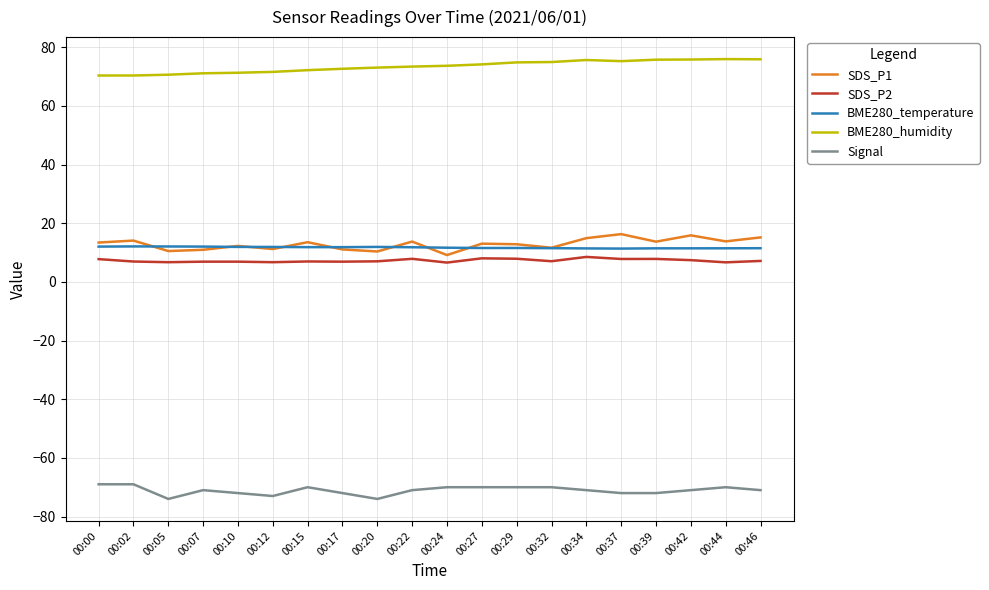

True or false: SDS_P2 and Signal intersect in this chart.

False